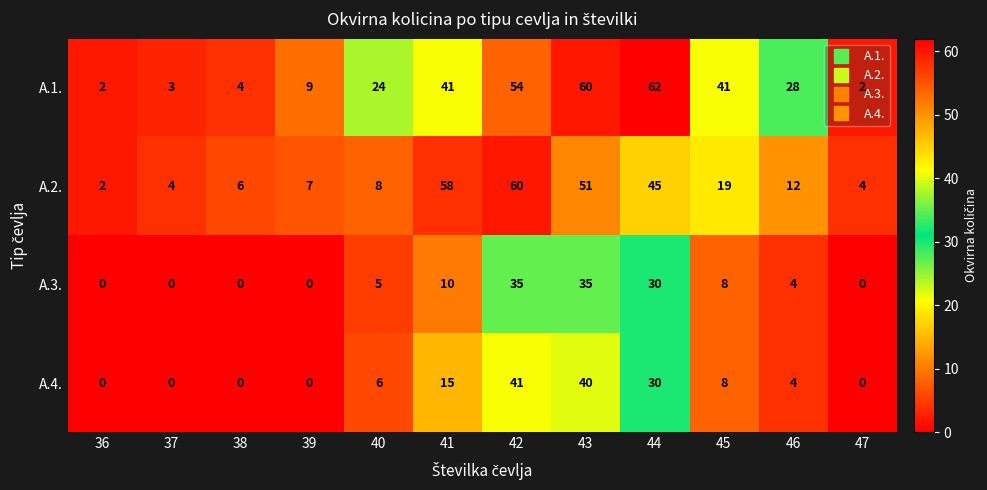

At which label does A.1. first exceed 28?

41